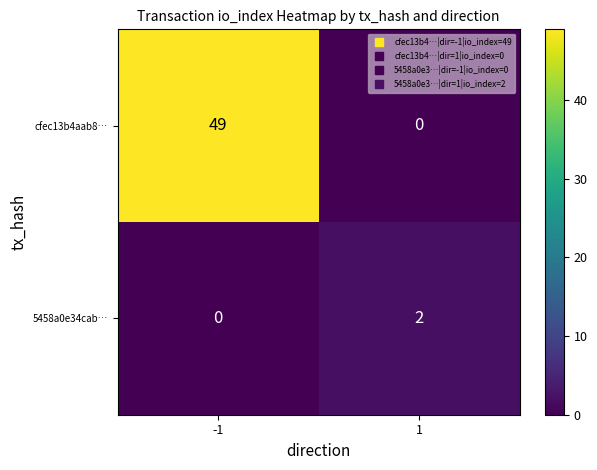

Which series has the largest range (max minus min)?

cfec13b4aab8…